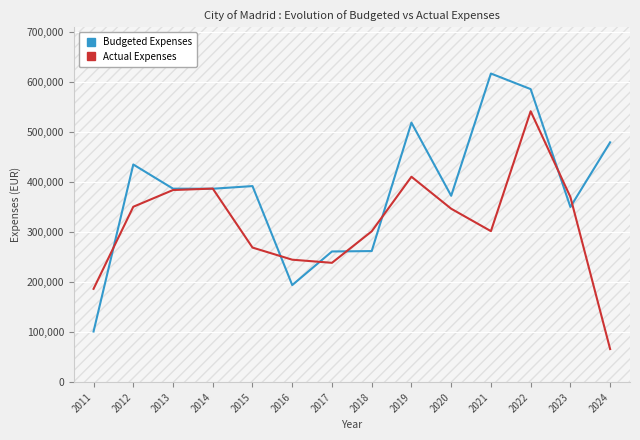

Between which two adjacent categories do Budgeted Expenses and Actual Expenses first intersect?

2011 and 2012